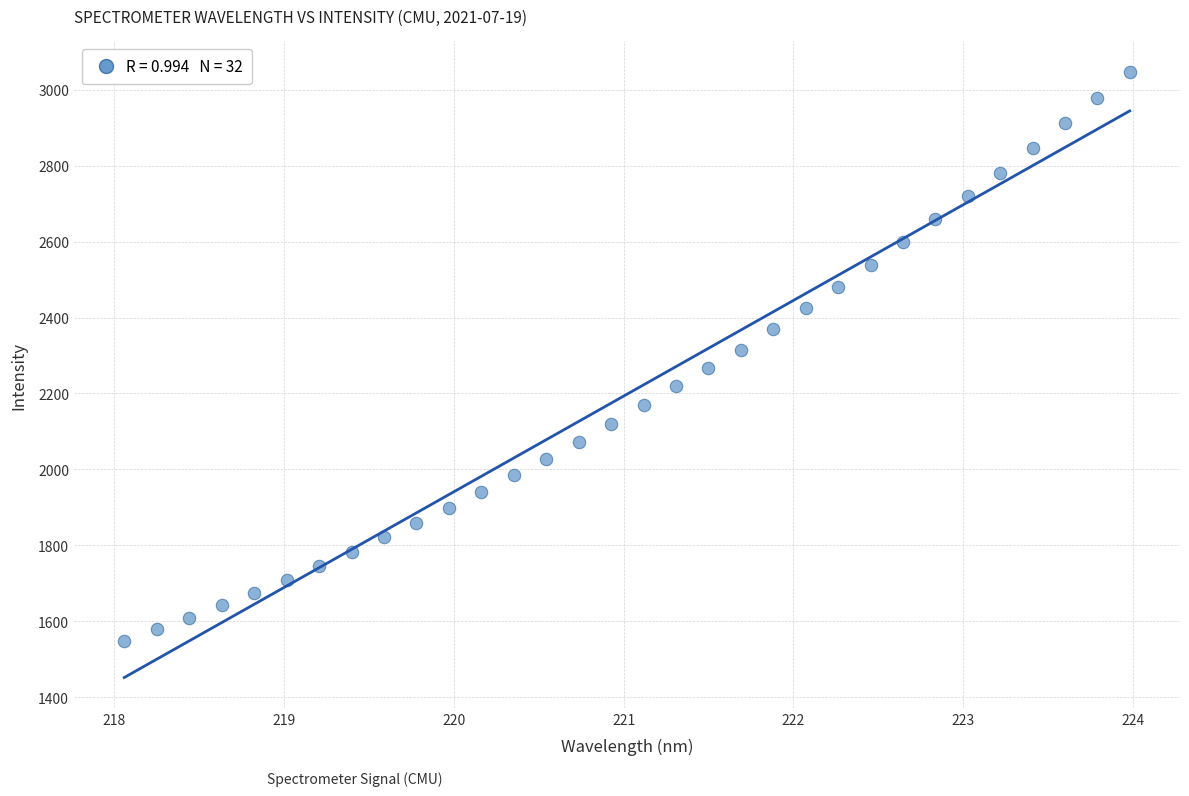

What is the range of X values (max minus min)?

5.9